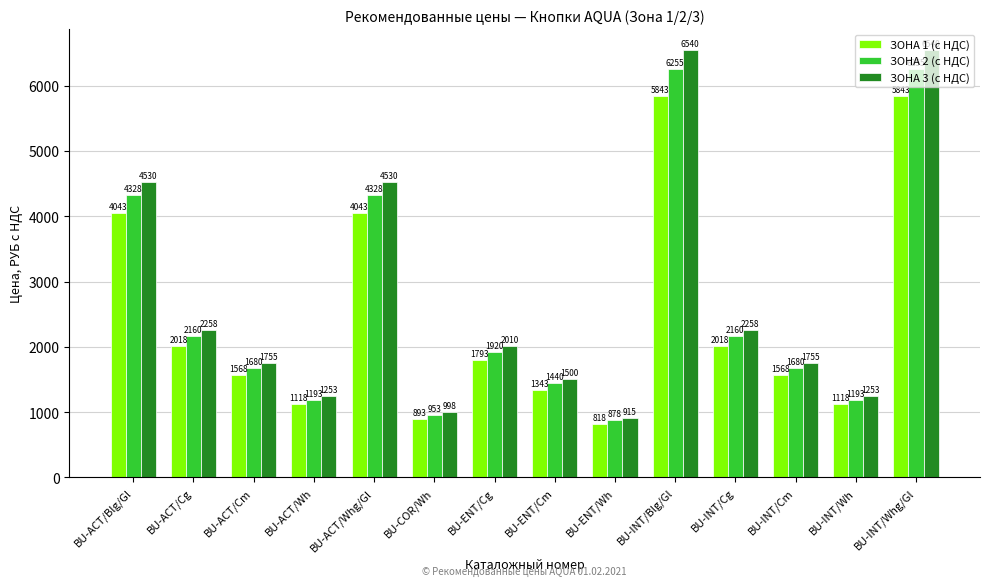

The value of ЗОНА 1 (с НДС) at BU-INT/Blg/Gl is 5843. True or false?

True